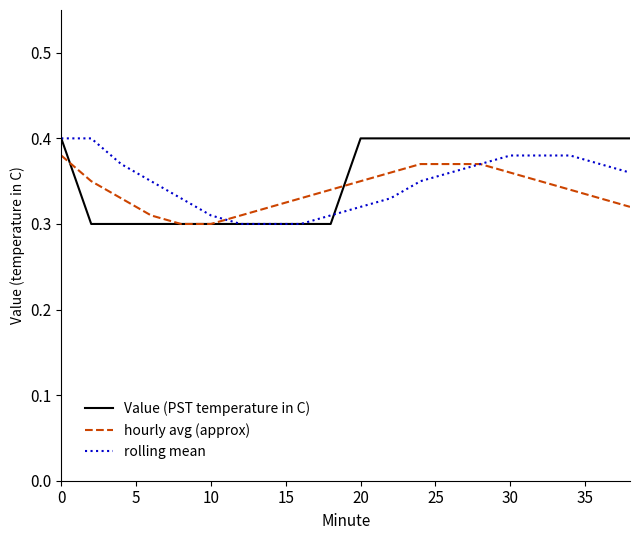

Count the rolling mean values in the range 0 to 1.

20